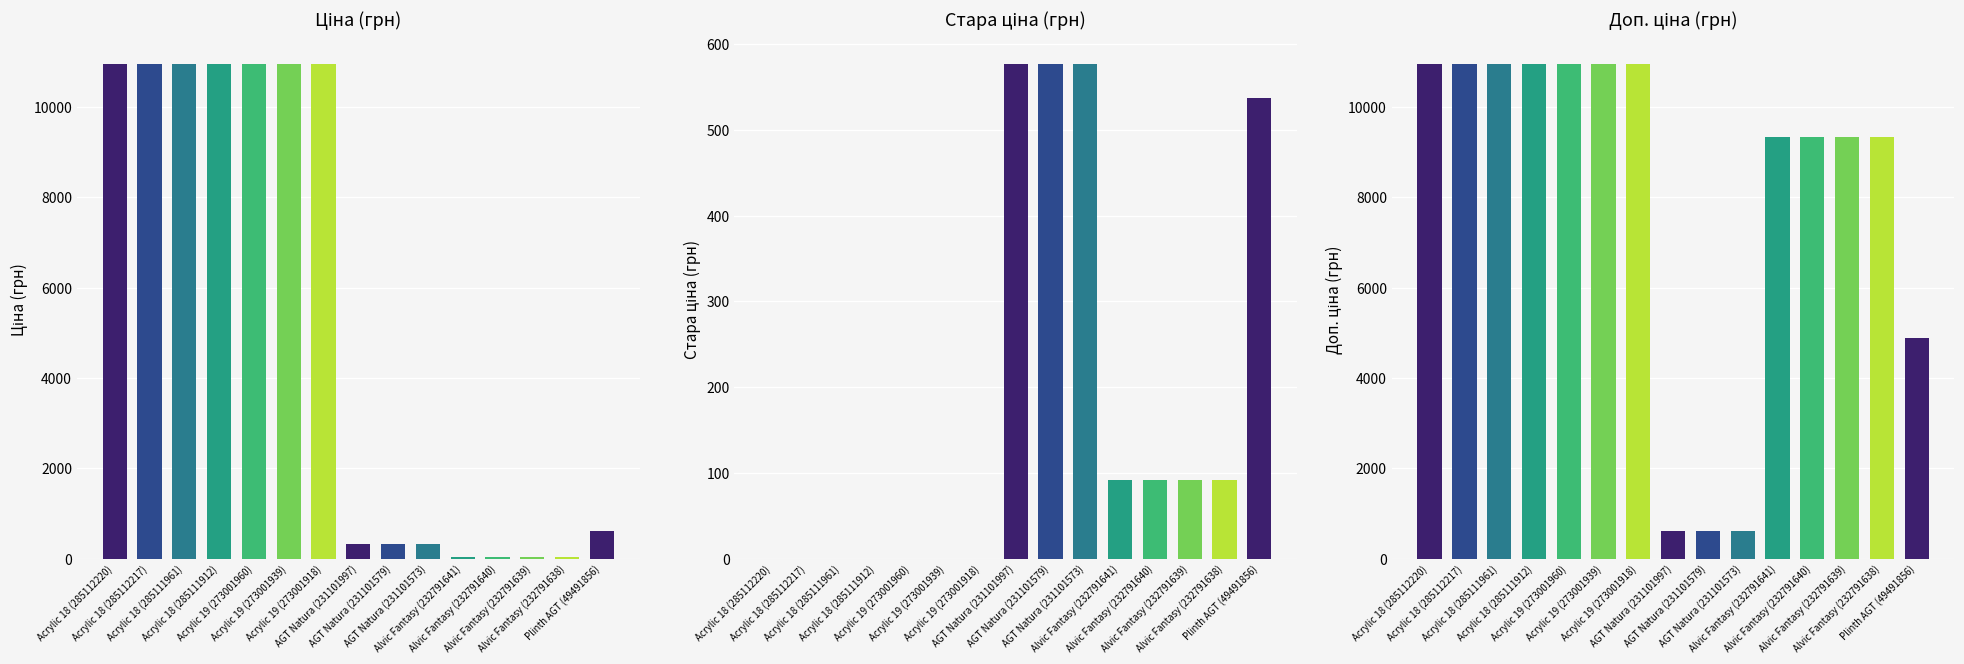

The value of Доп. ціна at AGT Natura (231101579) is 868.8. True or false?

False